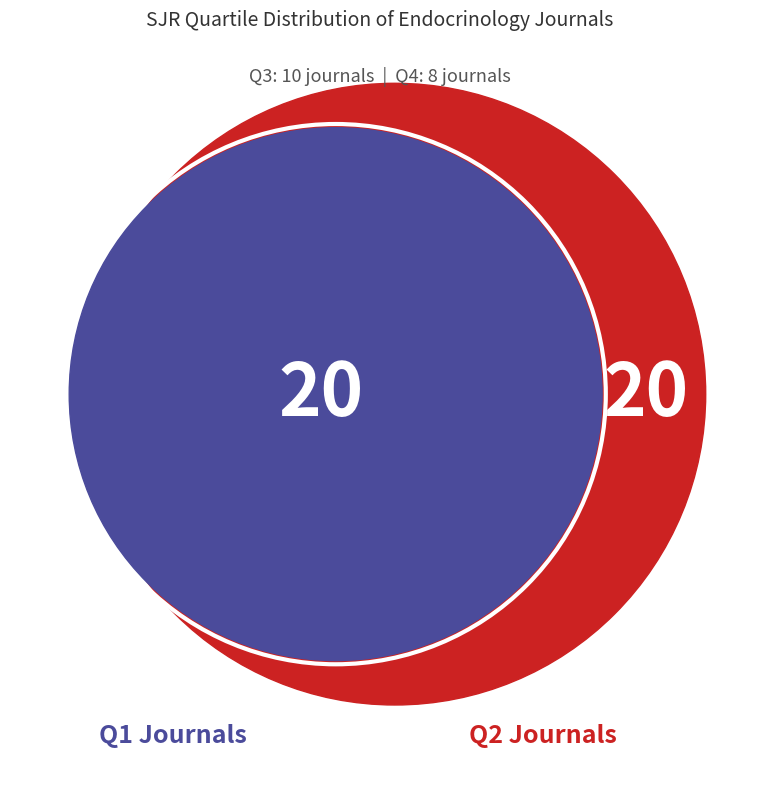

Is there any slice that represents more than half of the pie?

No